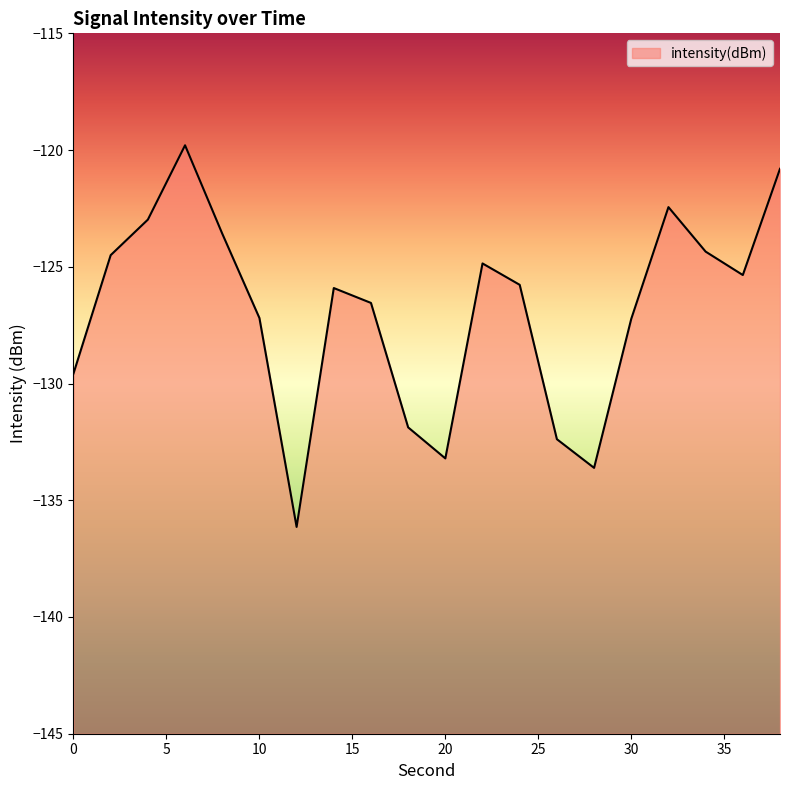

What is the change in value from 12 to 36?

+10.8